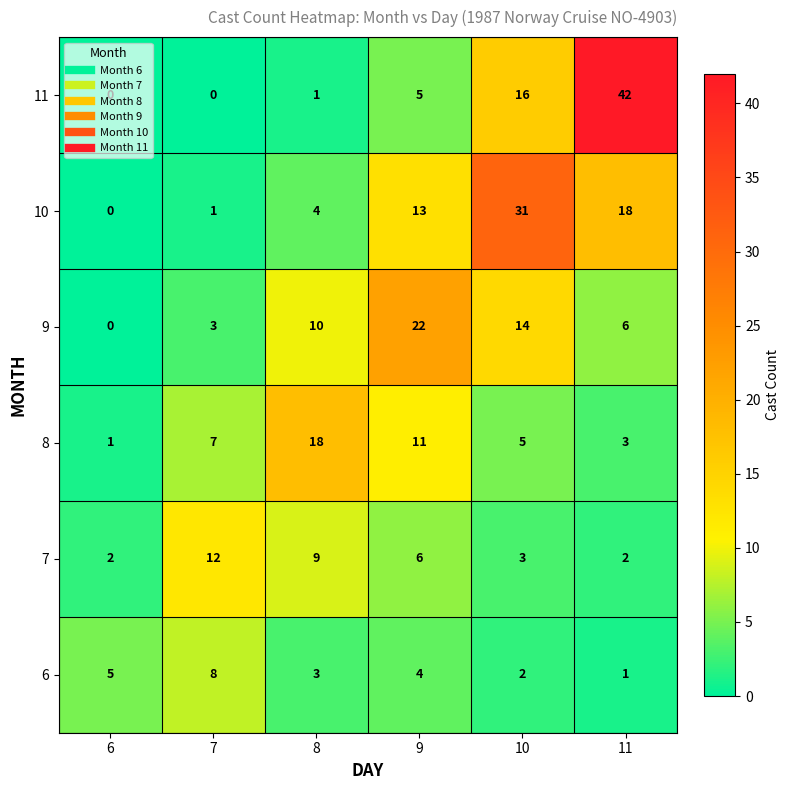

Which series has the largest range (max minus min)?

11